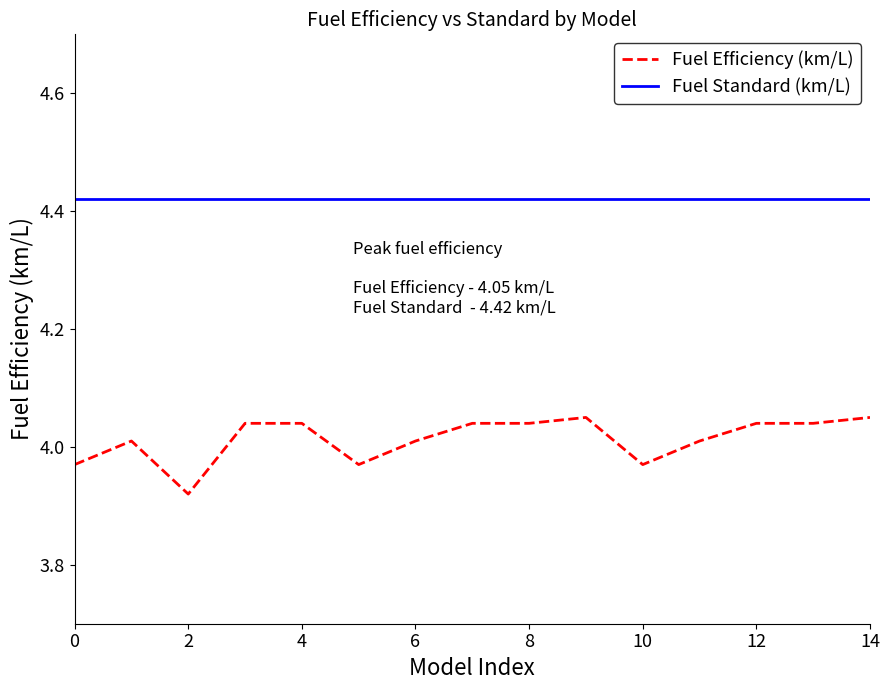

How many lines are shown in the chart?

2